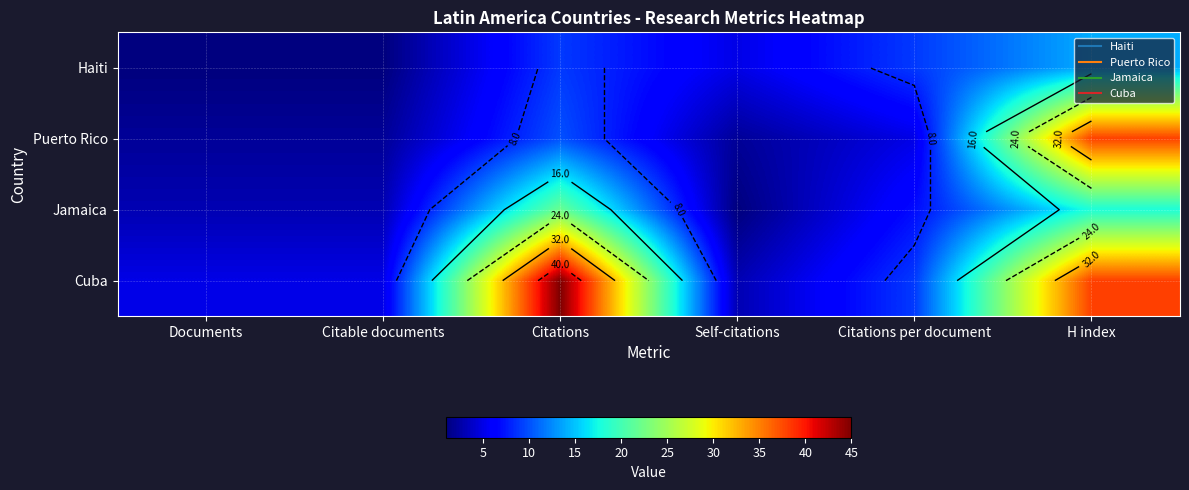

Rank the series by their maximum value, from highest to lowest.

Cuba, Puerto Rico, Jamaica, Haiti